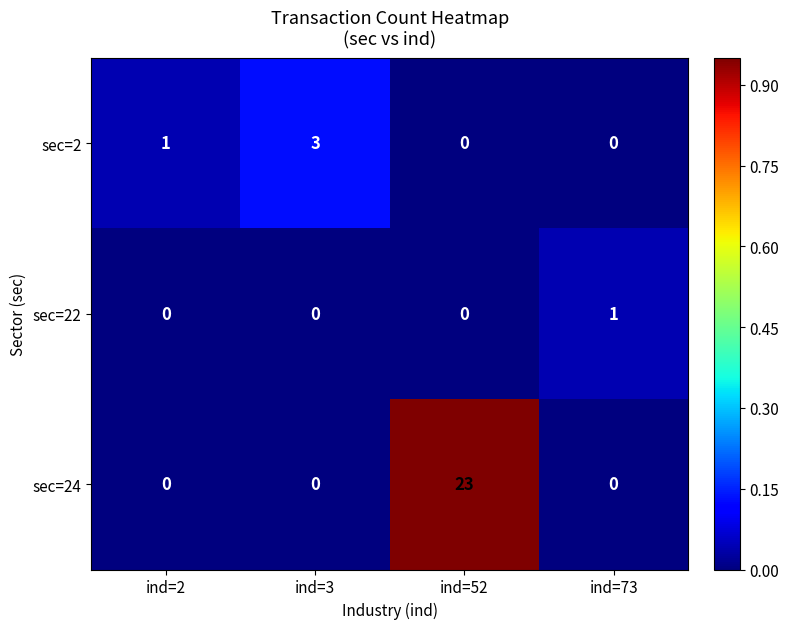

The sec=2 series shows 1 at ind=2. True or false?

True